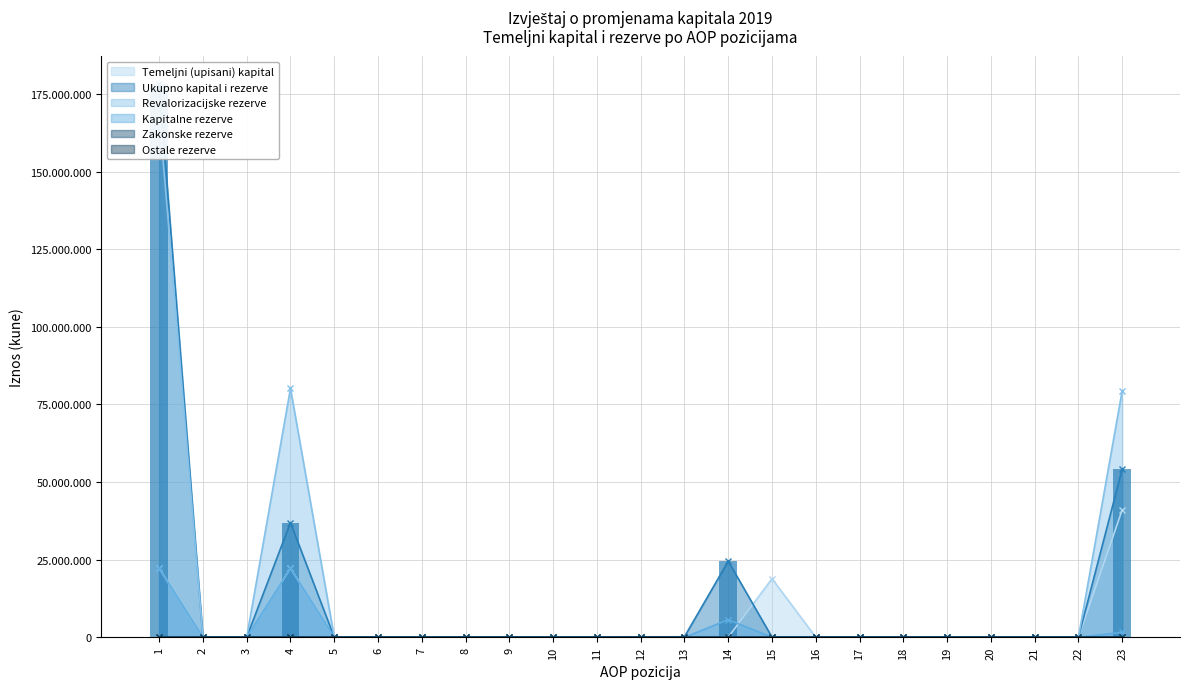

True or false: Revalorizacijske rezerve has a value of 0 at 17.

True